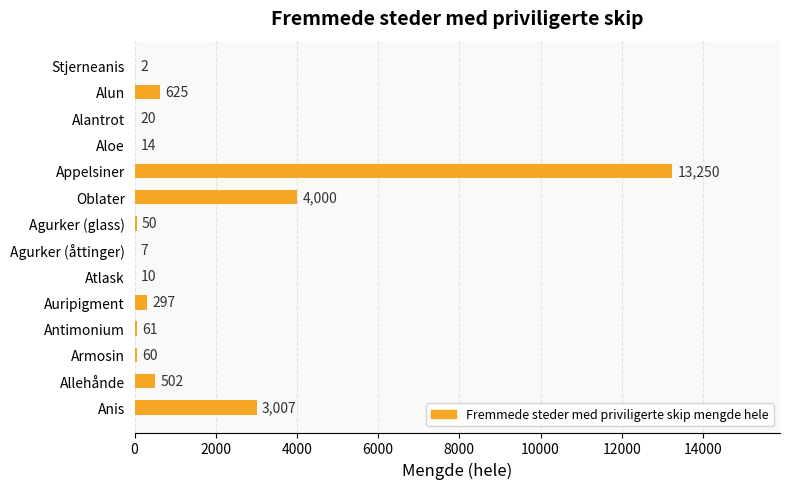

The chart shows a value of 17759 at Appelsiner. True or false?

False